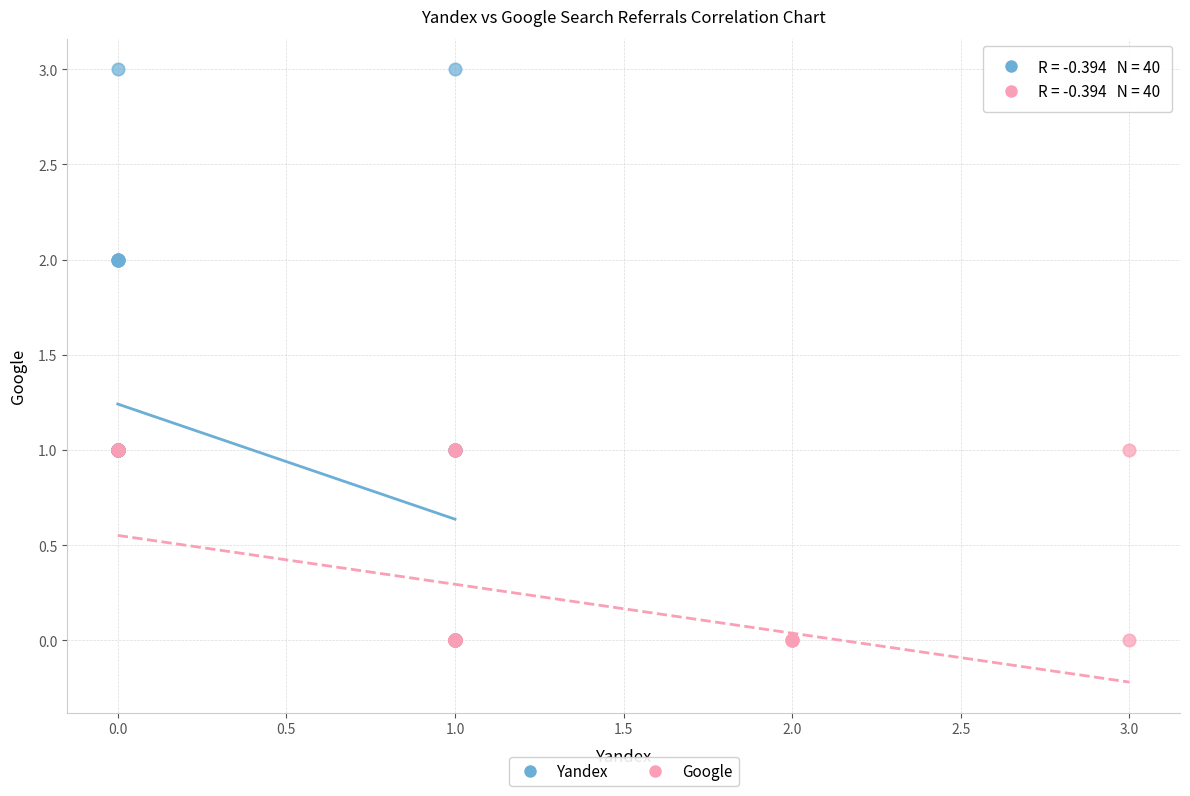

What are all the series names shown in the legend?

Yandex, Google